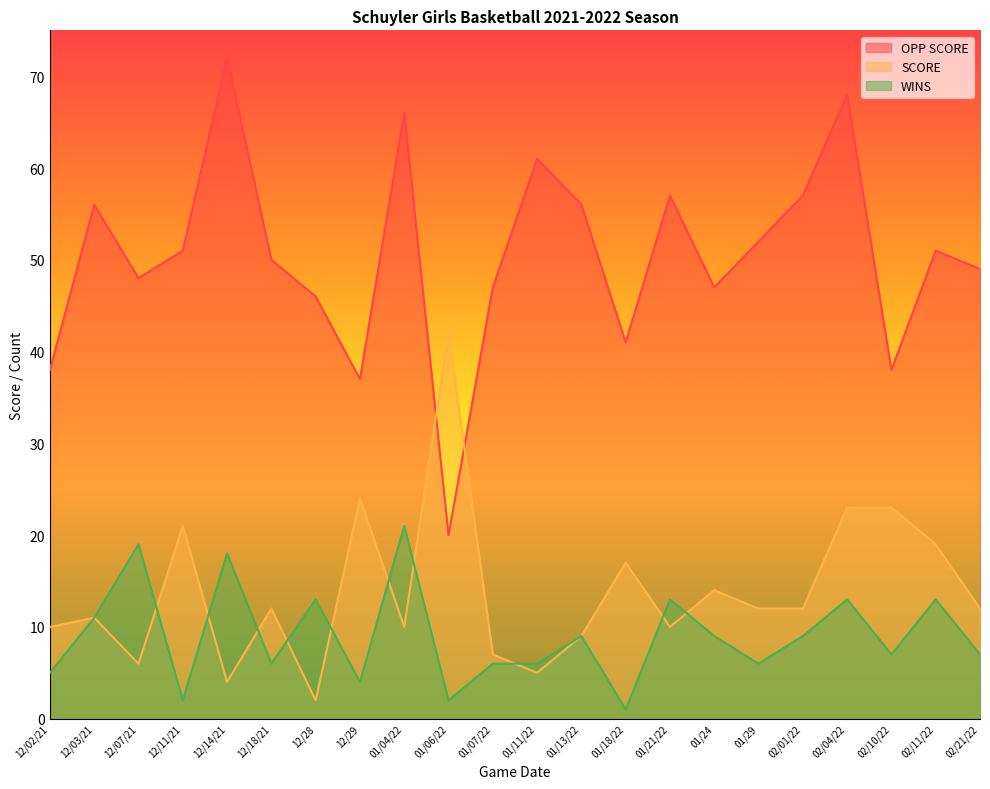

What is the difference between the maximum and minimum values in the WINS series?

20